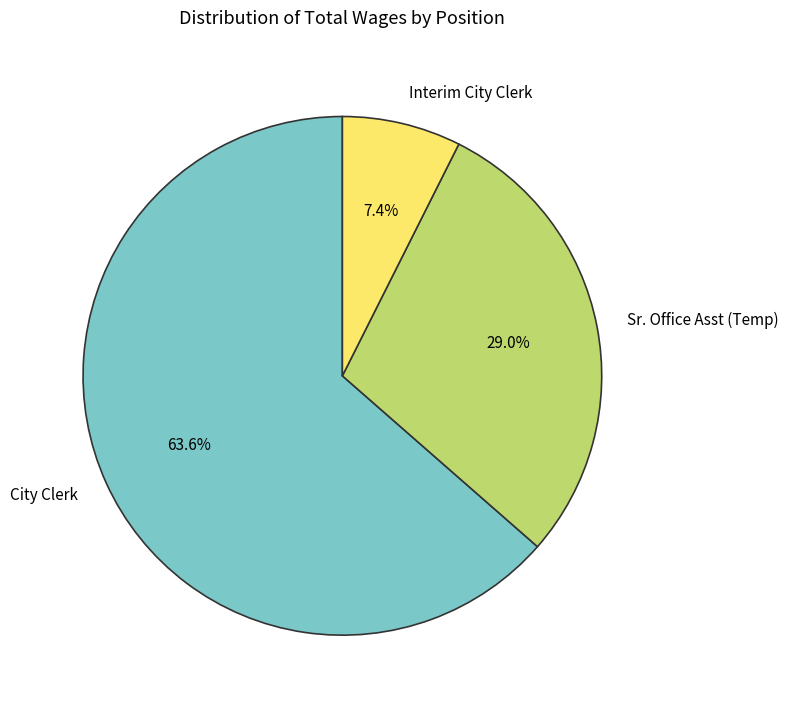

To the nearest percent, what is the difference between the largest and smallest slice percentages?

56%